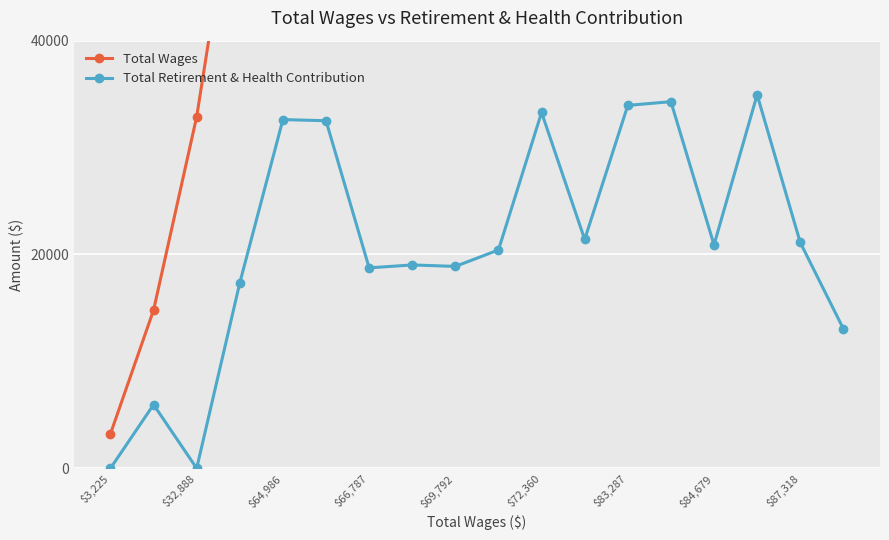

Which series has the widest spread of values?

Total Wages